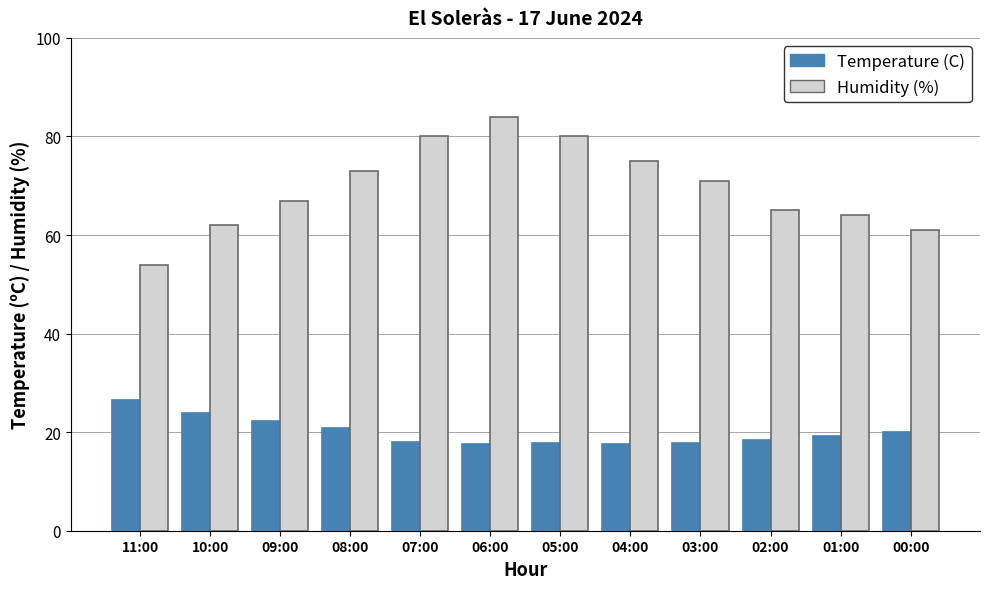

List the series in order of their overall mean, lowest first.

Temperature (C), Humidity (%)